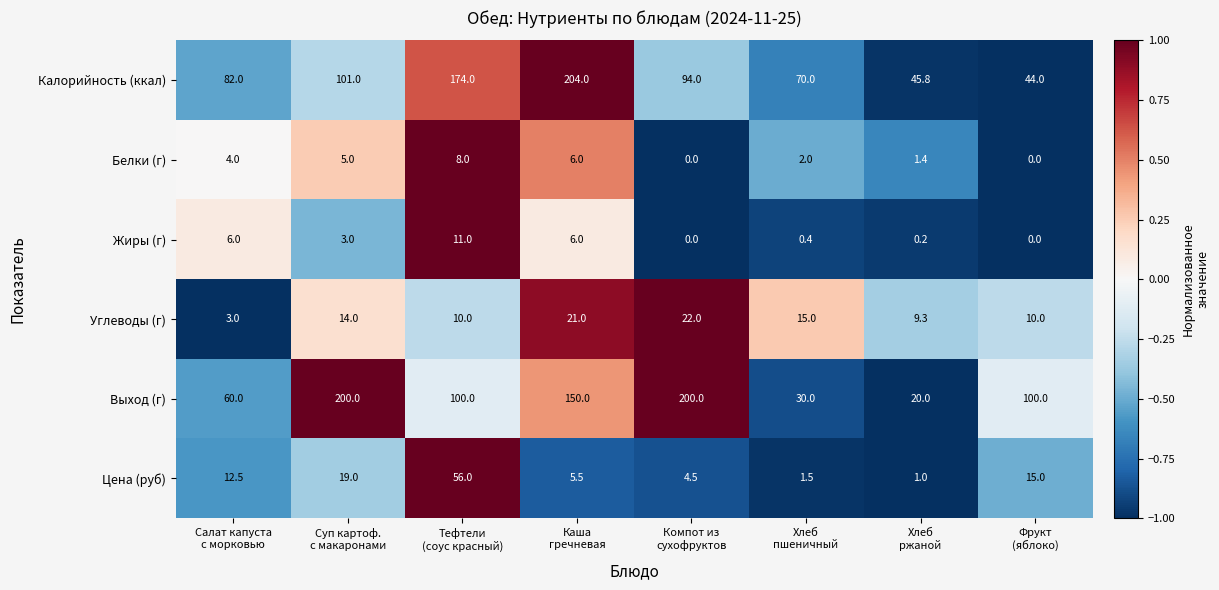

Which series has the largest total across all categories?

Выход (г)